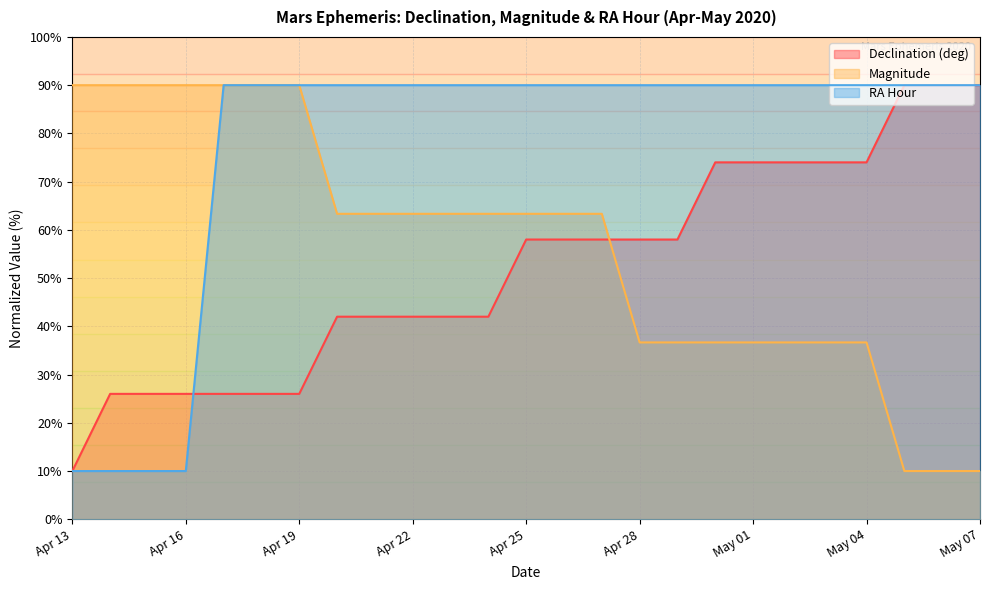

List the series in order of their overall mean, highest first.

RA Hour, Magnitude, Declination (deg)